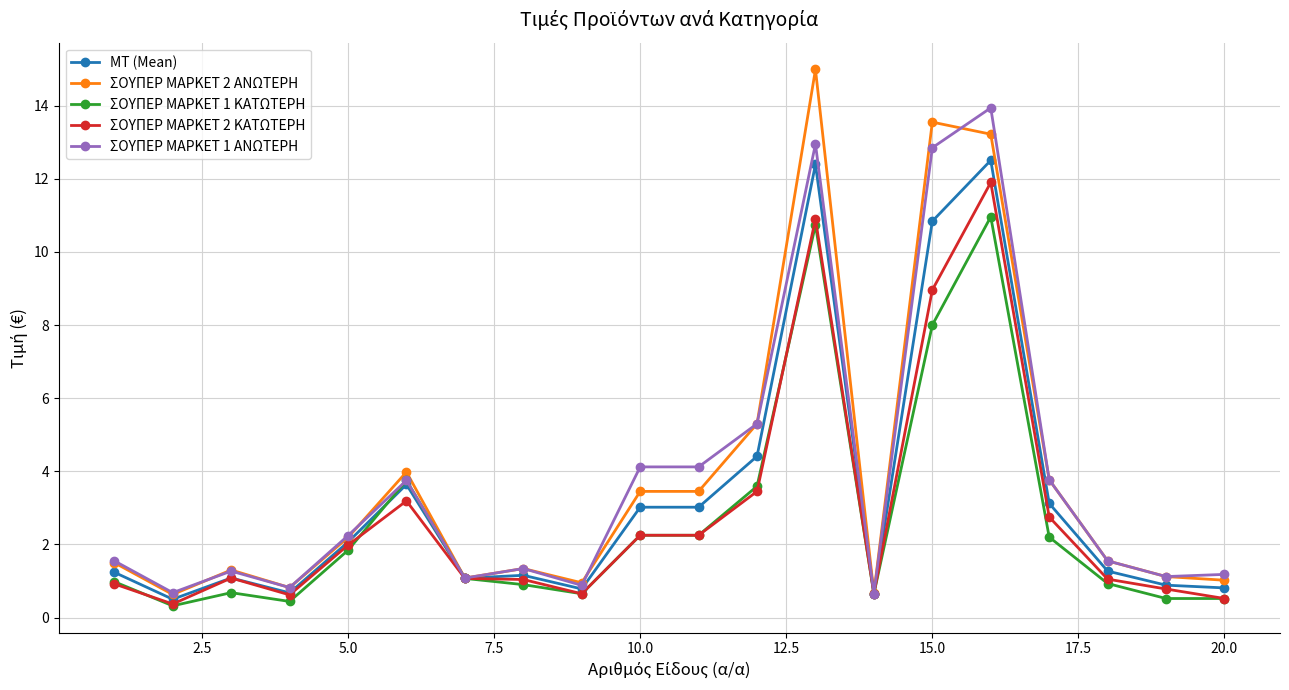

What is the greatest value displayed?

15.0